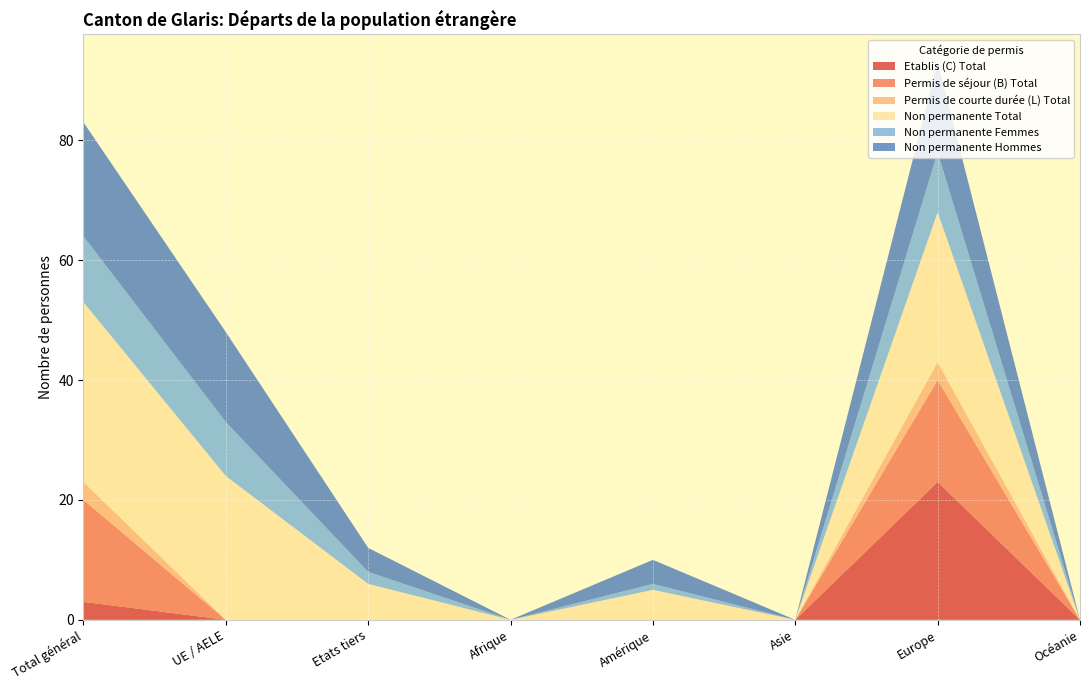

Reading right to left, extract all data points from this chart.

Etablis (C) Total: 0	23	0	0	0	0	0	3
Permis de séjour (B) Total: 0	17	0	0	0	0	0	17
Permis de courte durée (L) Total: 0	3	0	0	0	0	0	3
Non permanente Total: 0	25	0	5	0	6	24	30
Non permanente Femmes: 0	10	0	1	0	2	9	11
Non permanente Hommes: 0	15	0	4	0	4	15	19